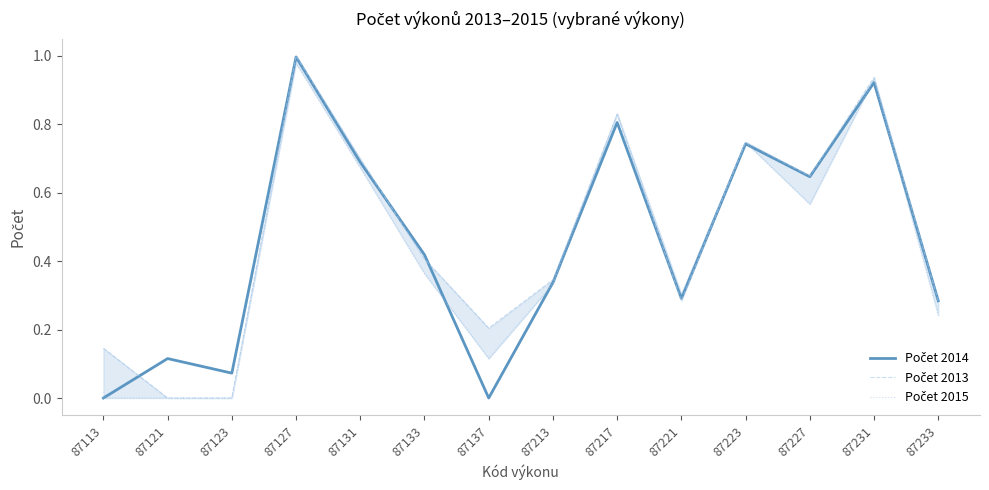

Reading left to right, list all the values displayed in this chart.

Počet 2014: 87113=0.0	87121=0.1	87123=0.1	87127=1.0	87131=0.7	87133=0.4	87137=0.0	87213=0.3	87217=0.8	87221=0.3	87223=0.7	87227=0.6	87231=0.9	87233=0.3
Počet 2013: 87113=0.1	87121=0.0	87123=0.0	87127=1.0	87131=0.7	87133=0.4	87137=0.2	87213=0.3	87217=0.8	87221=0.3	87223=0.7	87227=0.6	87231=0.9	87233=0.3
Počet 2015: 87113=0.0	87121=0.0	87123=0.0	87127=1.0	87131=0.7	87133=0.4	87137=0.1	87213=0.3	87217=0.8	87221=0.3	87223=0.7	87227=0.6	87231=0.9	87233=0.2